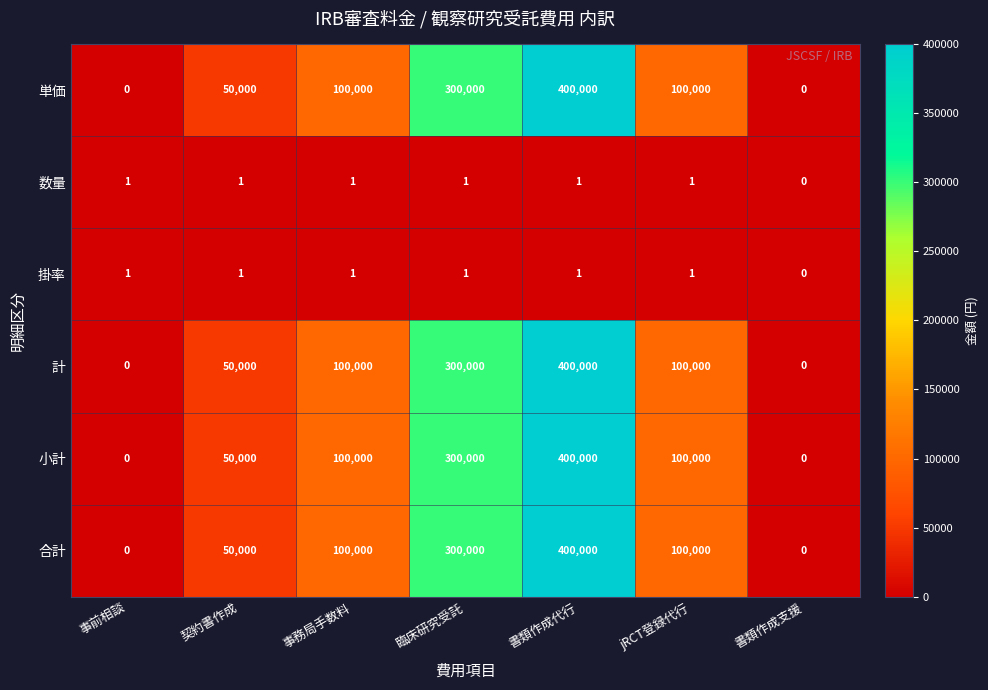

What is the total value across all series at 書類作成代行?

1600002